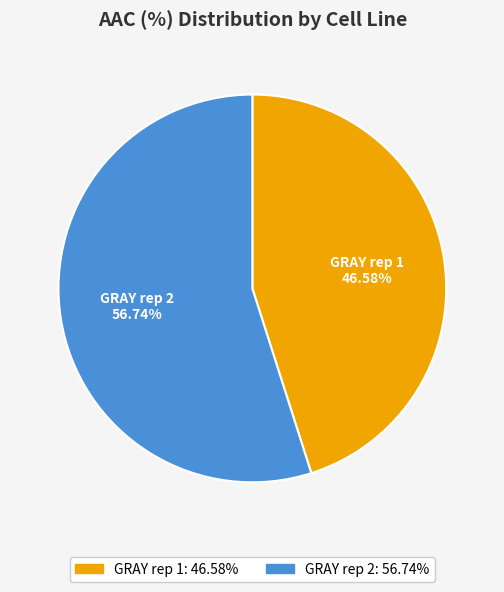

The GRAY rep 1 slice represents 45% of the pie. True or false?

True